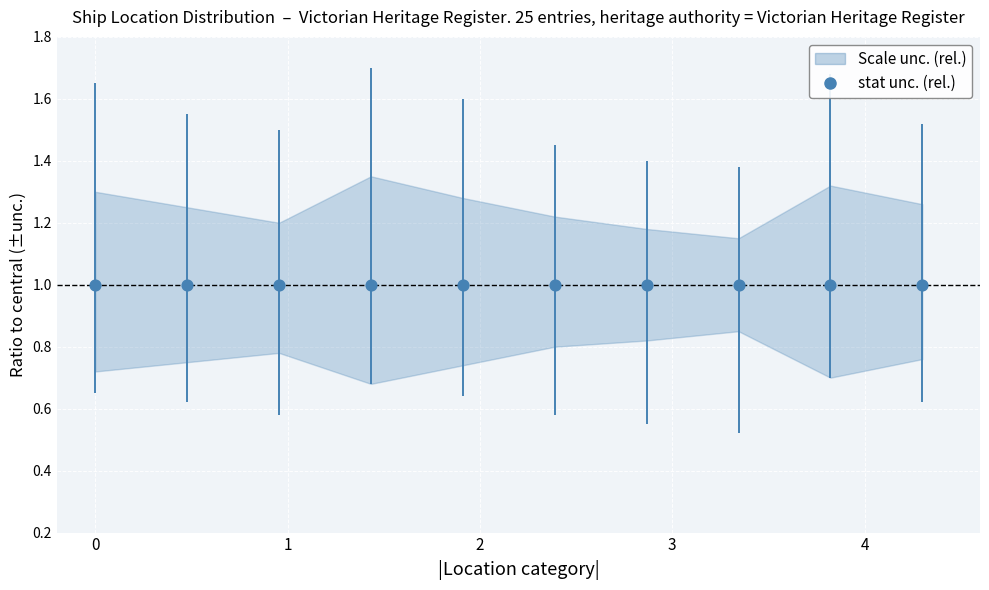

Approximately how many times larger is the value at Bass Strait compared to Bass Strait / Cape Schanck?

1.0